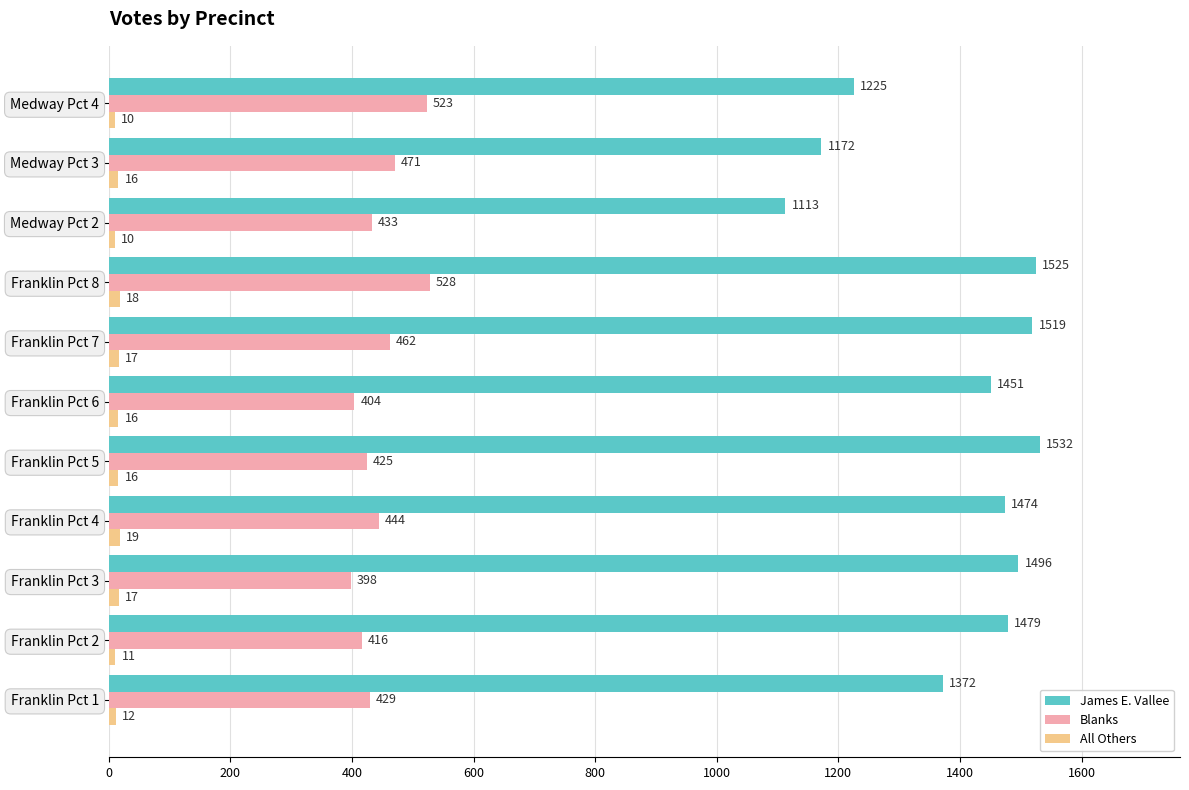

What is the difference between the highest and lowest values at Medway Pct 3?

1156